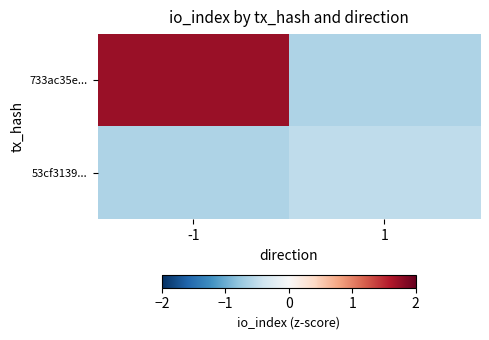

Rank the series by their maximum value, from highest to lowest.

733ac35e..., 53cf3139...